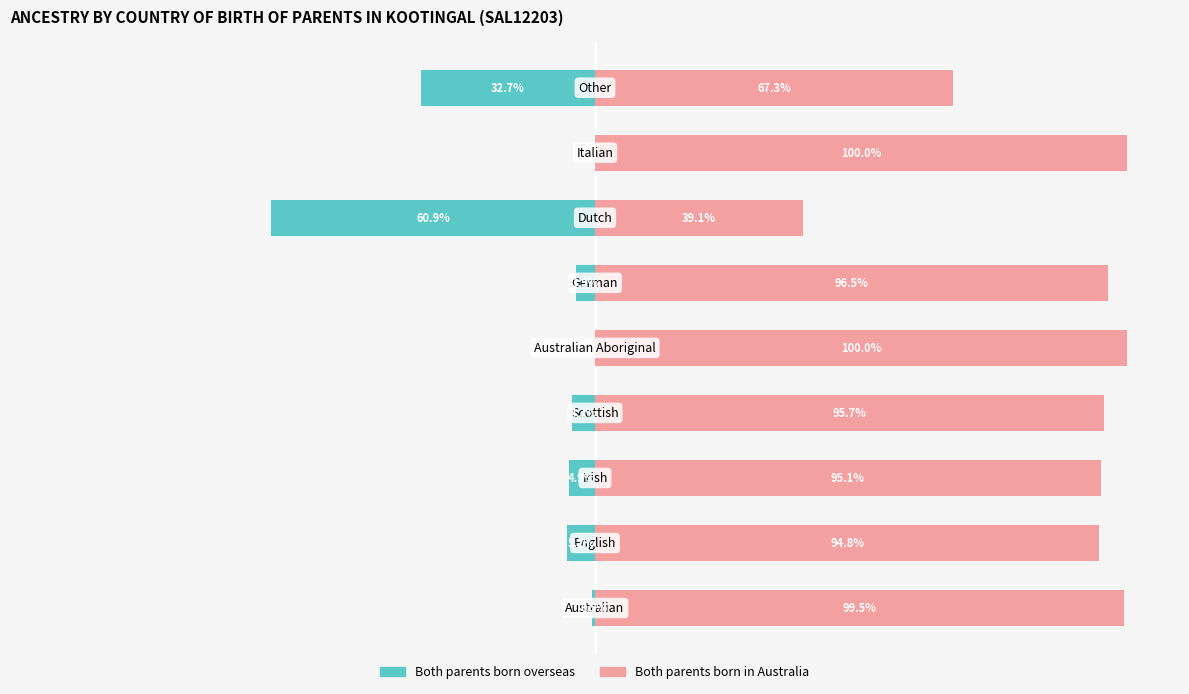

List the series in order of their overall mean, lowest first.

Both parents born overseas, Both parents born in Australia